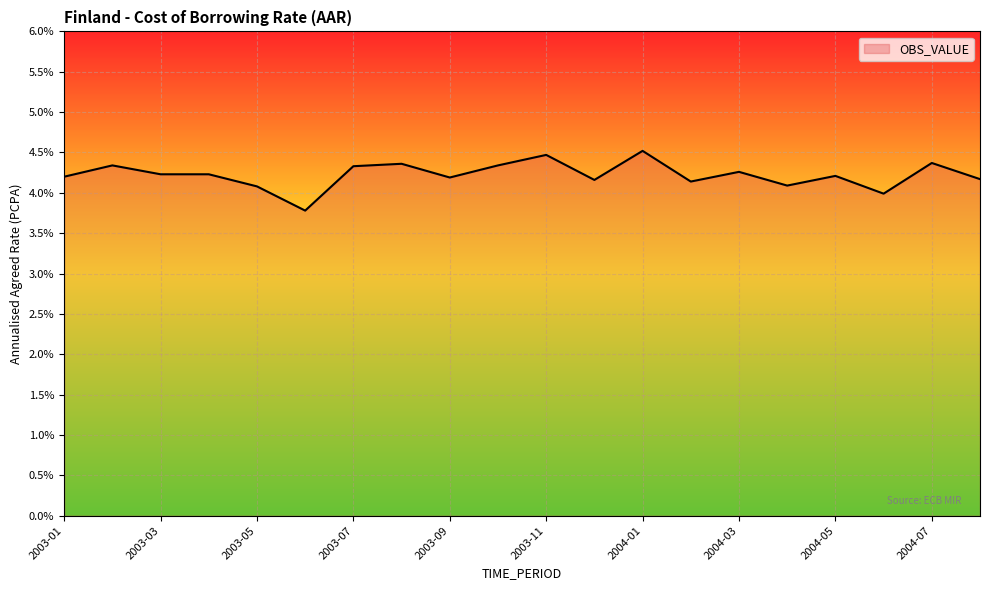

What is the difference between the maximum and minimum values?

0.7